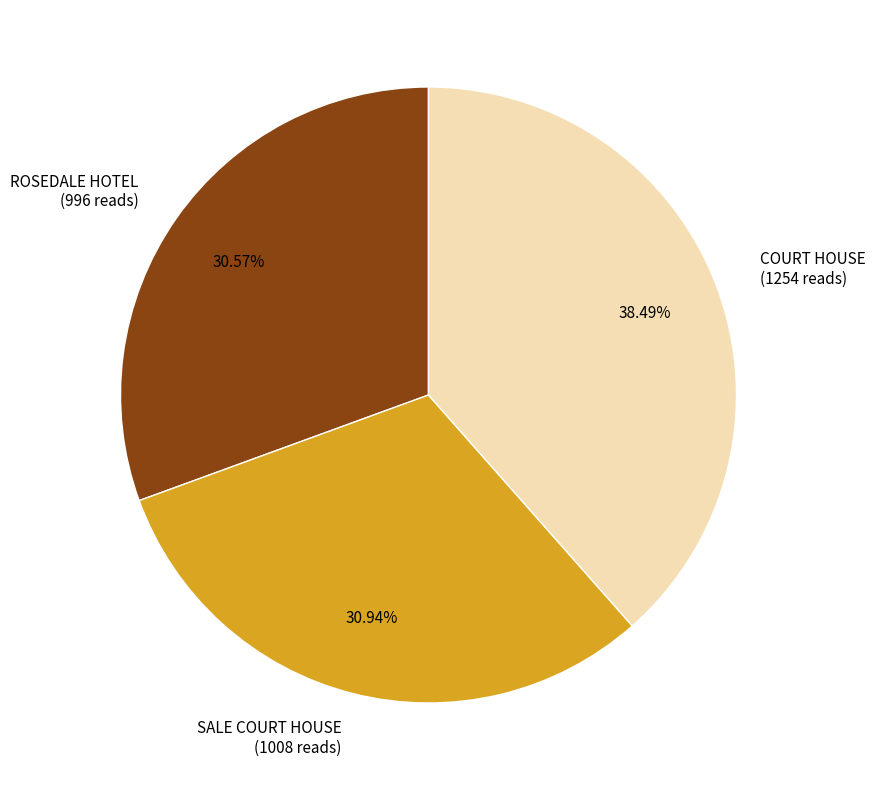

Does COURT HOUSE represent more than half of the total?

No